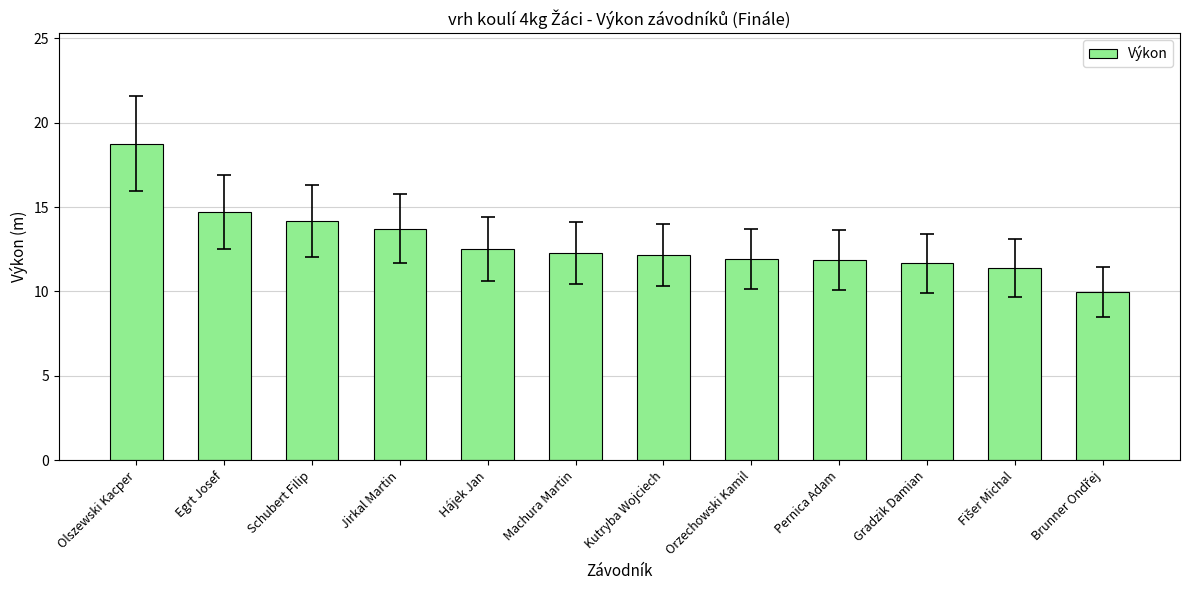

What is the greatest value displayed?

18.8